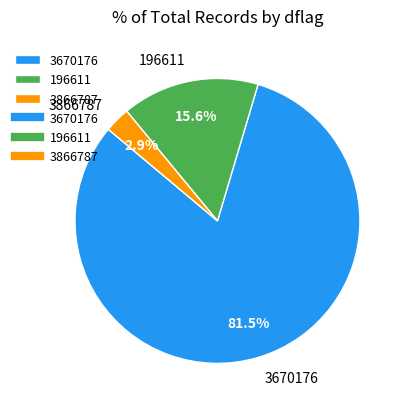

What is the largest slice in the pie chart?

3670176